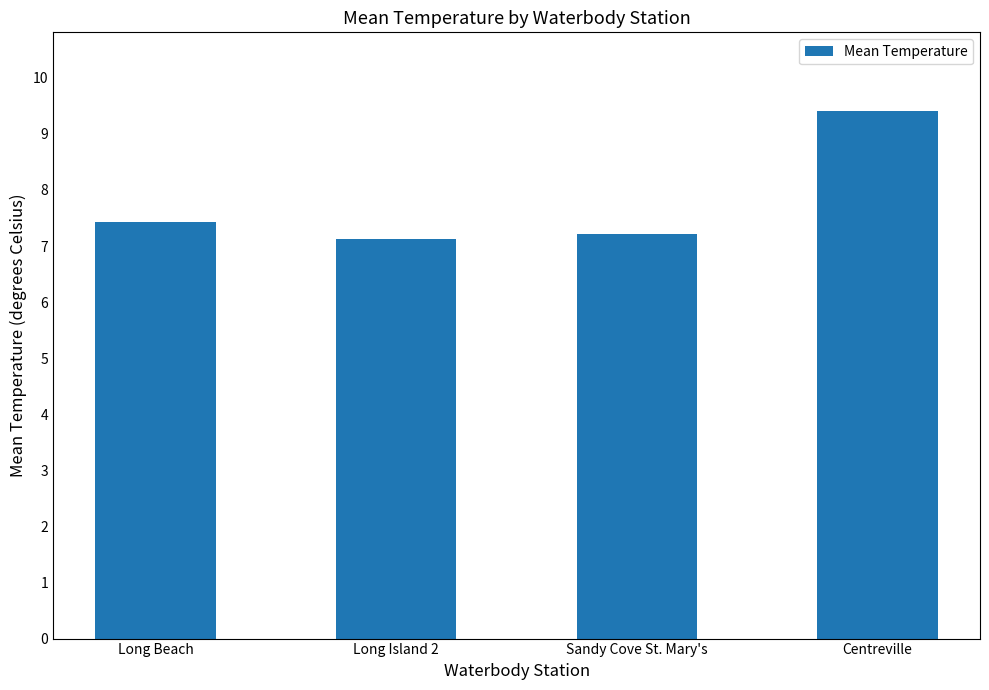

What position from the right is Sandy Cove St. Mary's?

2